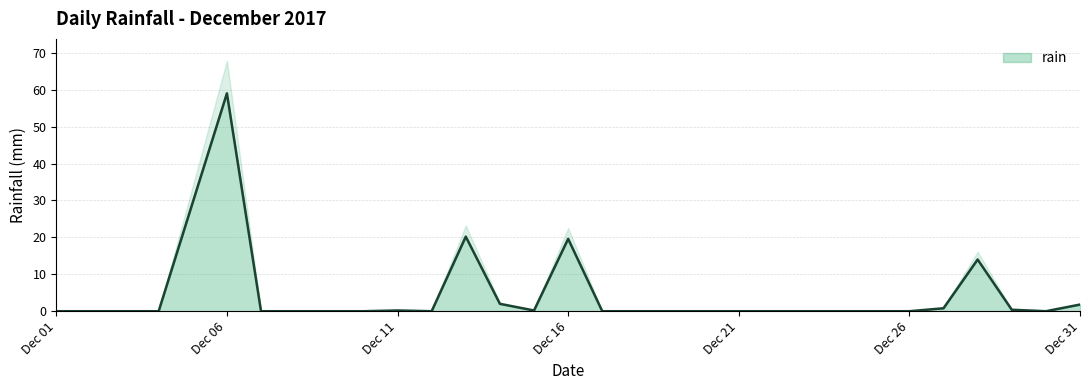

Count the number of categories in the chart.

30